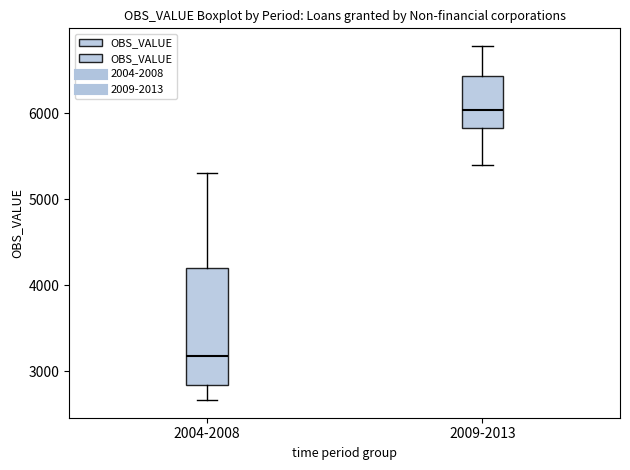

Reading left to right, transcribe this box plot: for each box, give where its median line is, the range the box spans, and where its two whiskers end, as read against the y-axis. The values are not printed on the chart, so give them approximately, as read against the axis.

2004-2008: median 3200, box 2800 to 4200, whiskers 2700 to 5300
2009-2013: median 6000, box 5800 to 6400, whiskers 5400 to 6800